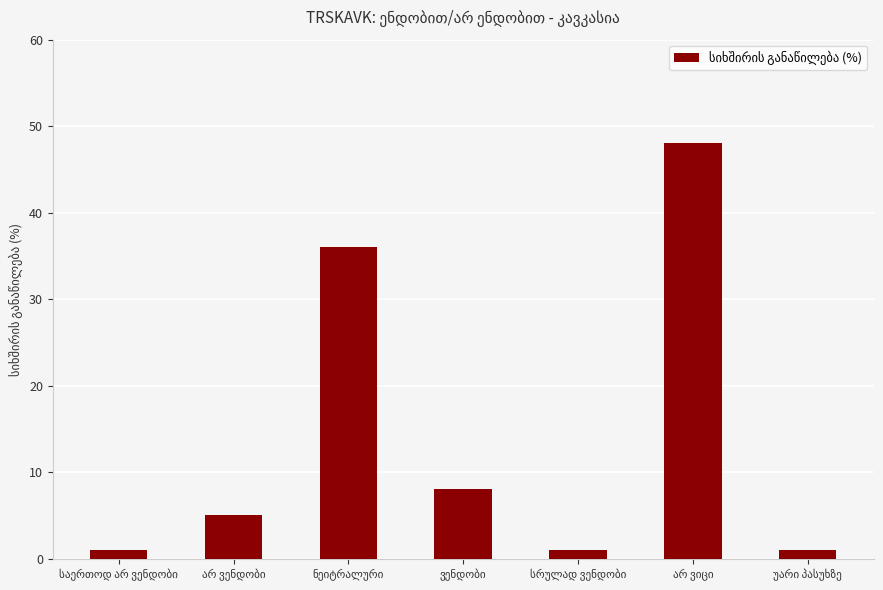

What is the smallest value displayed?

1